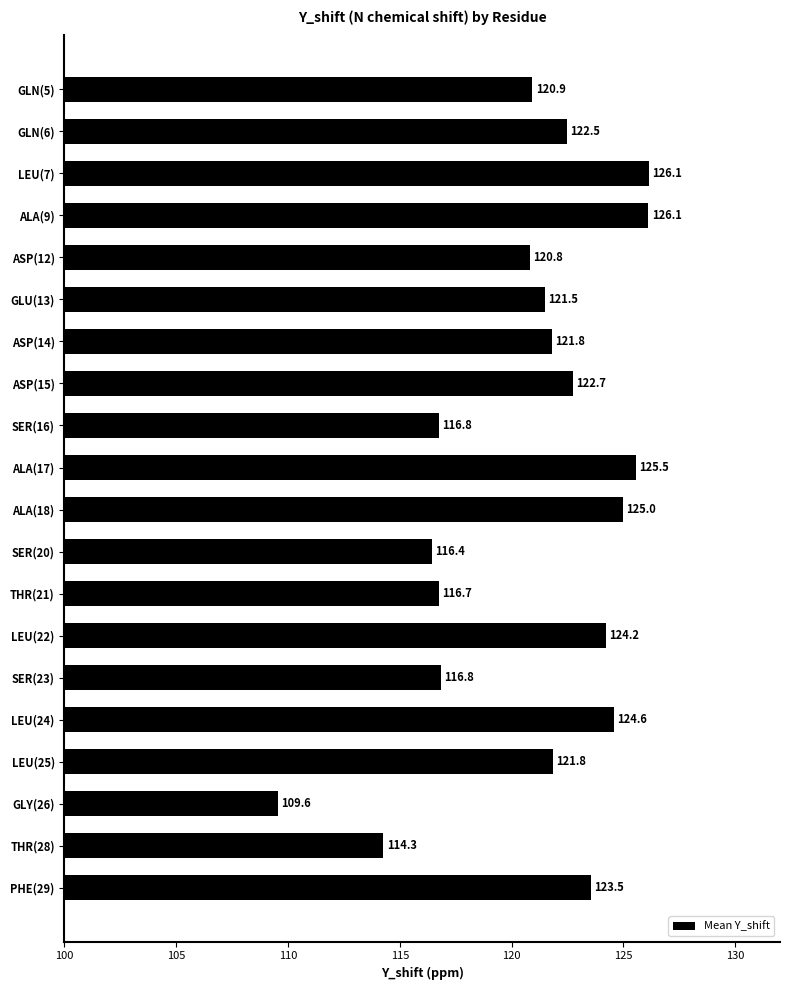

True or false: the data shows 124.2 at LEU(22).

True